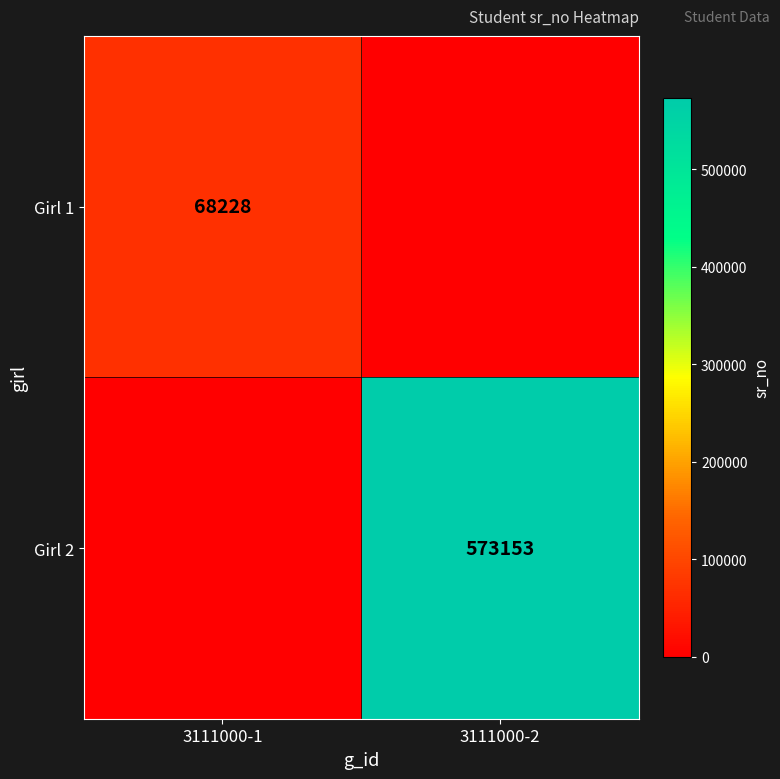

Is it true that Girl 1 equals 35758 at 3111000-1?

False